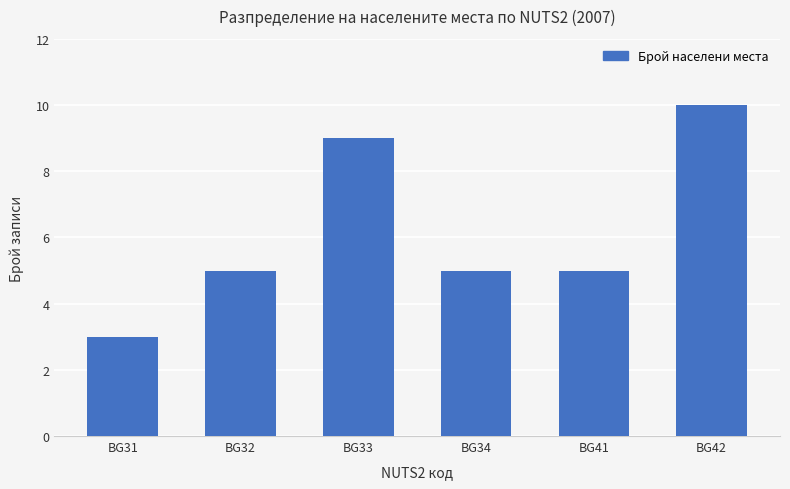

Reading right to left, list all the values displayed in this chart.

10	5	5	9	5	3